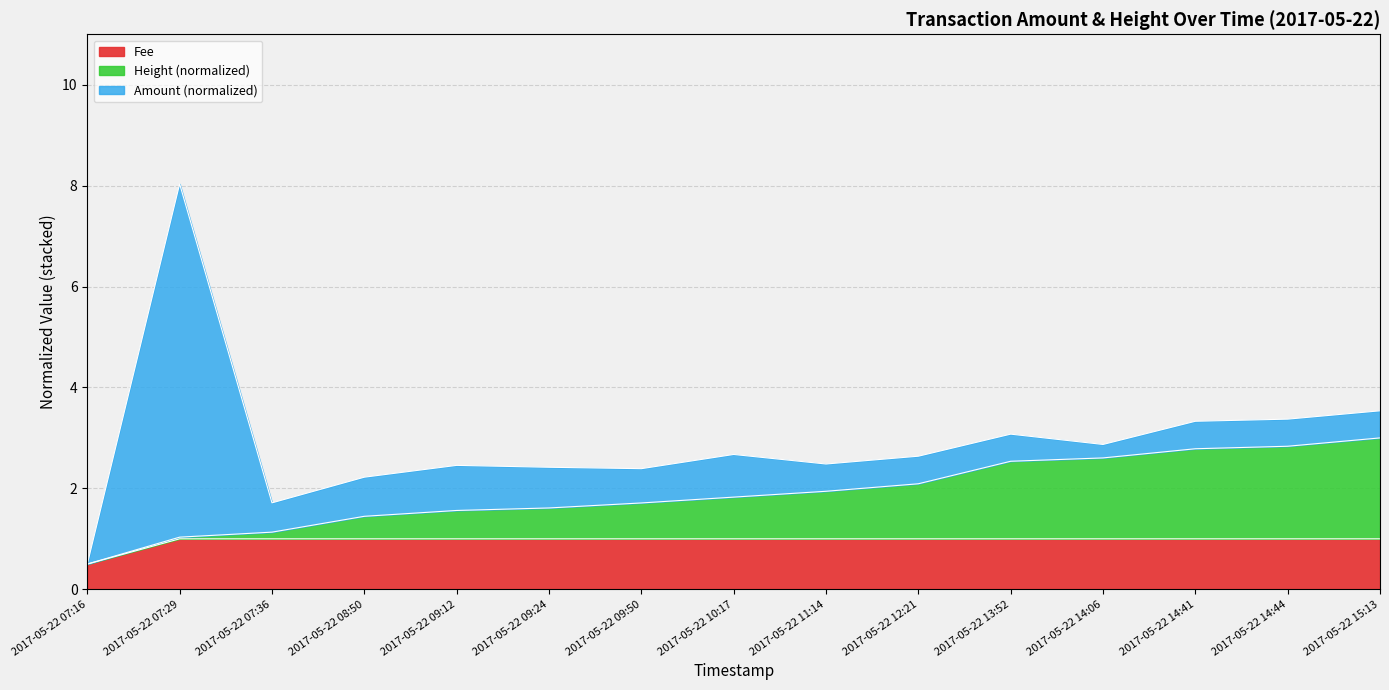

Does the chart display data point markers on the line(s)?

No